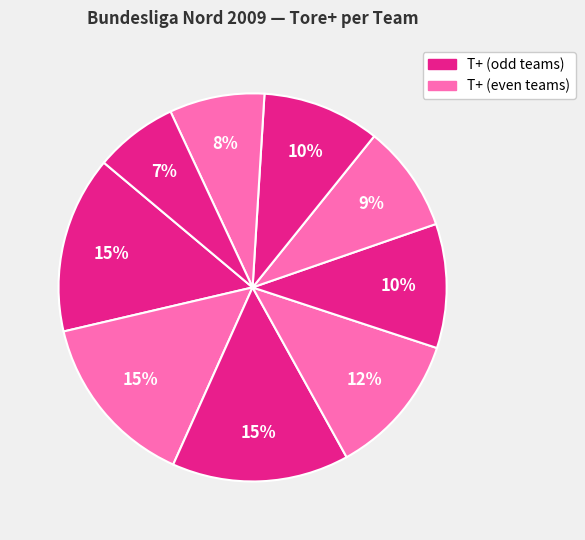

How many slices are in this pie chart?

9